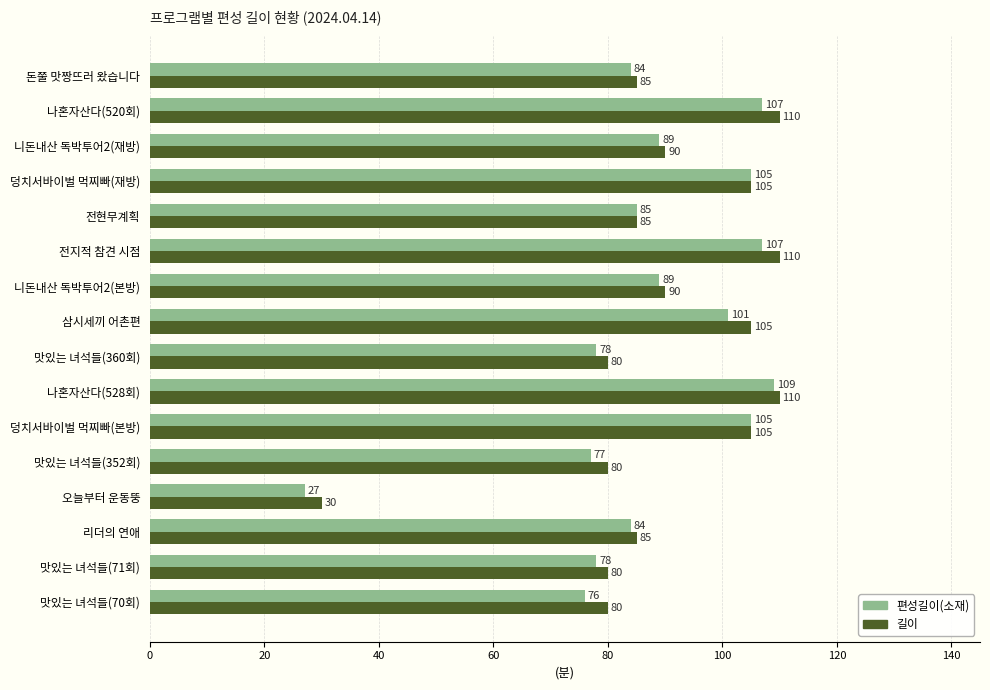

How many data points in 편성길이(소재) are less than 89?

8